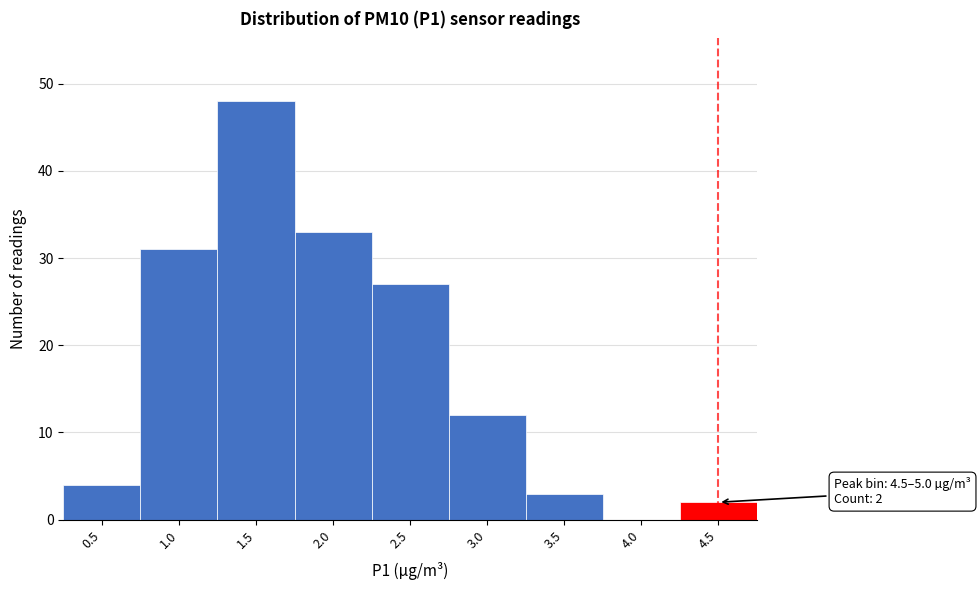

Reading right to left, transcribe all the data shown in this chart.

4.5=2	4.0=0	3.5=3	3.0=12	2.5=27	2.0=33	1.5=48	1.0=31	0.5=4